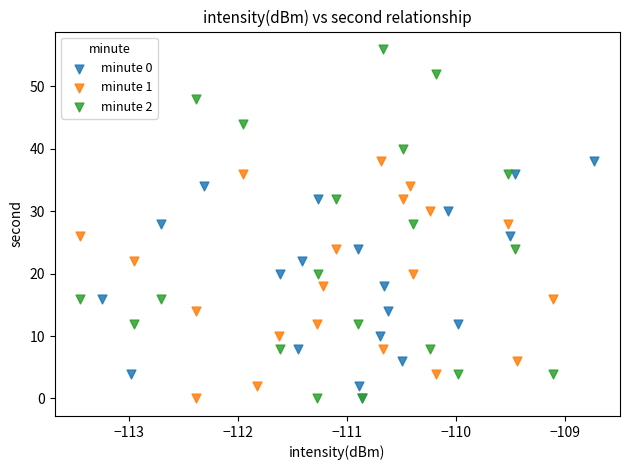

Which series has the widest spread of Y values?

minute 2